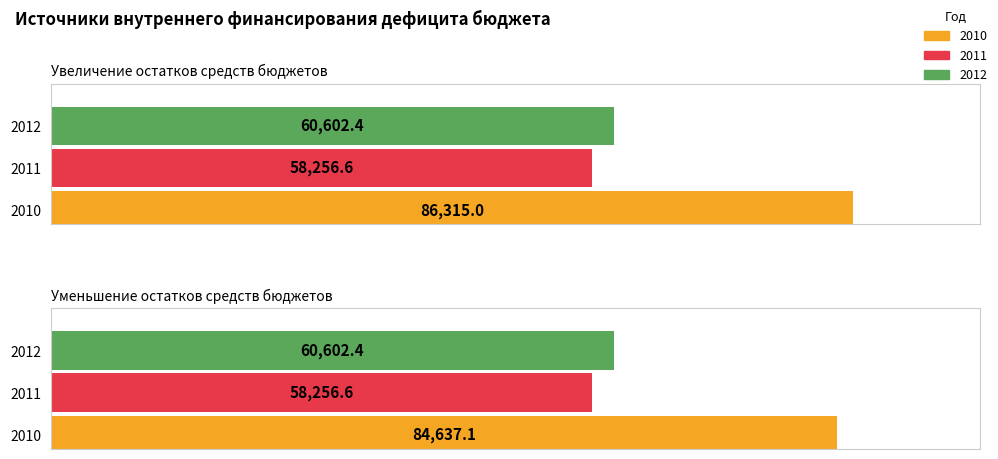

How many groups of bars are there?

2